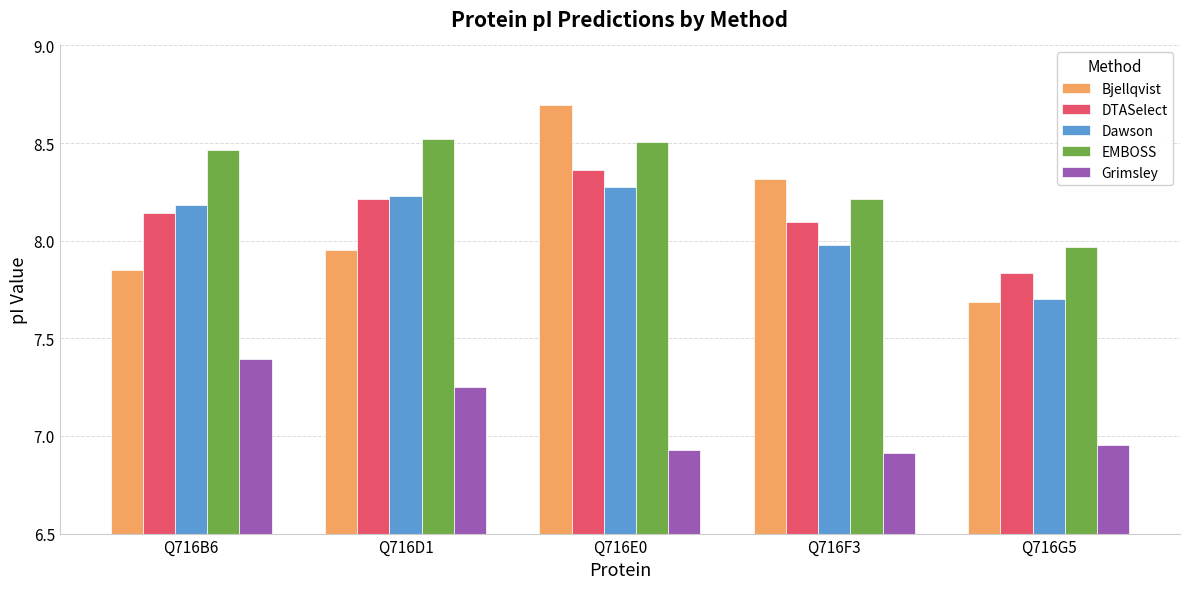

What is the label of the 3rd bar from the left?

Q716E0